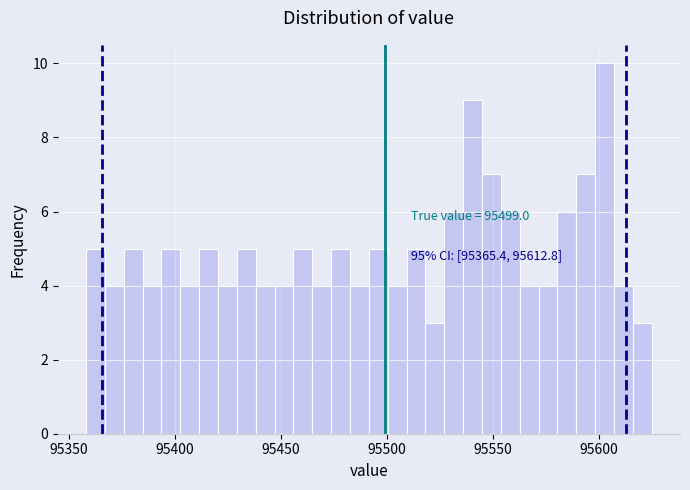

Read against the x-axis, roughly where is the centre of the tallest bar?

95605